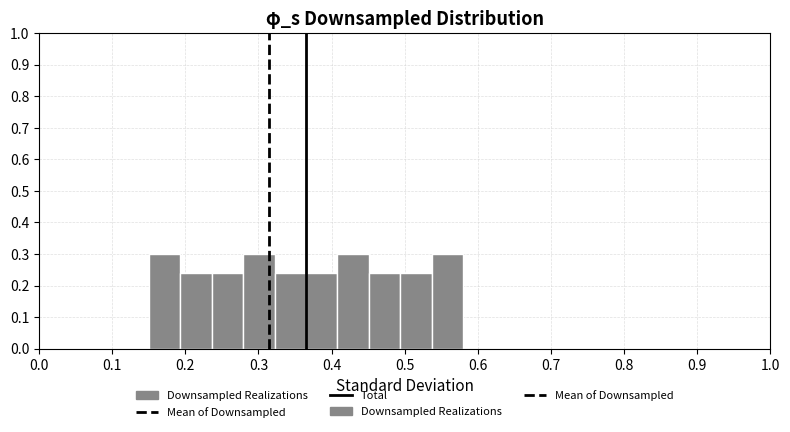

Reading left to right, transcribe this chart: for each bar, give the range it covers on the x-axis and its height. Neither the bar edges nor the heights are printed on the chart, so give them approximately, as read against the axes.

0.150 to 0.193: 0.30
0.193 to 0.236: 0.24
0.236 to 0.279: 0.24
0.279 to 0.322: 0.30
0.322 to 0.365: 0.24
0.365 to 0.408: 0.24
0.408 to 0.451: 0.30
0.451 to 0.494: 0.24
0.494 to 0.537: 0.24
0.537 to 0.580: 0.30